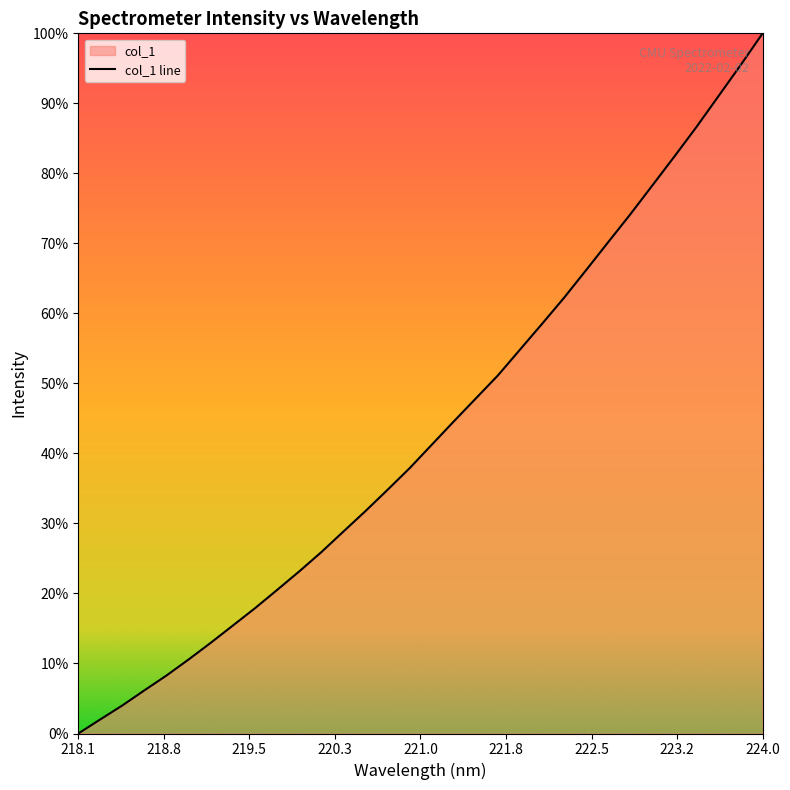

How many values are below 3218?

16